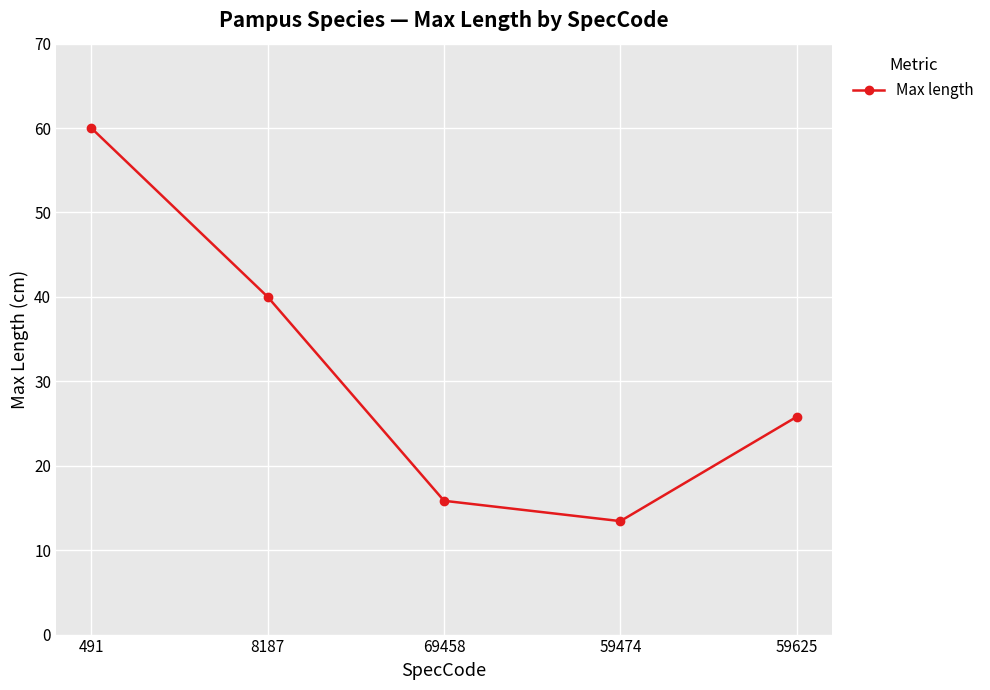

Where is the first local minimum?

59474